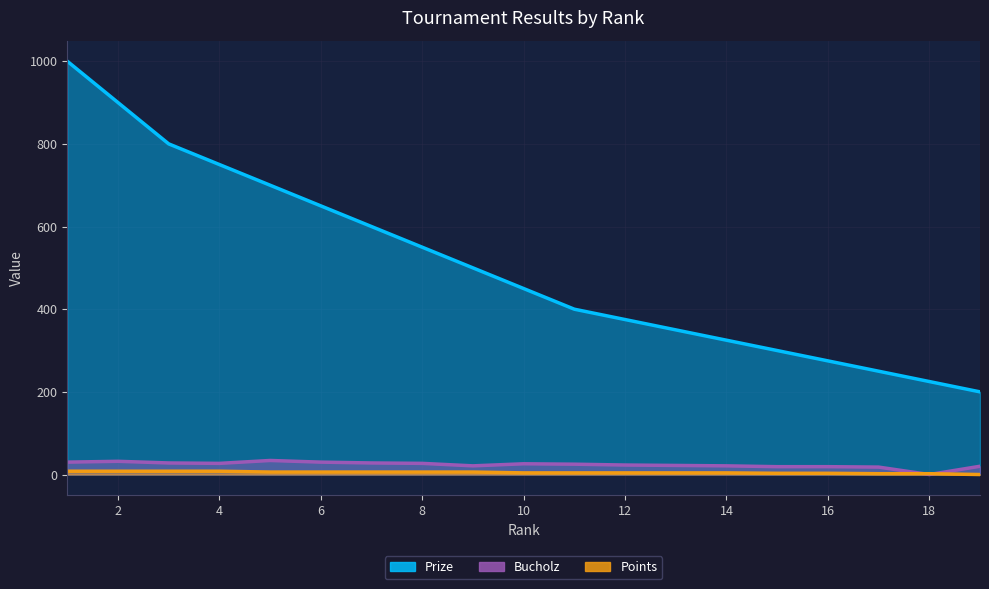

Reading left to right, extract all data points from this chart.

Prize: 1000	900	800	750	700	650	600	550	500	450	400	375	350	325	300	275	250	225	200
Bucholz: 30	32	28	27	34	30	28	27	21	26	25	23	22	21	19	19	18	0	20
Points: 8	8	8	8	6	6	6	6	6	4	4	4	4	4	3	3	2	2	0